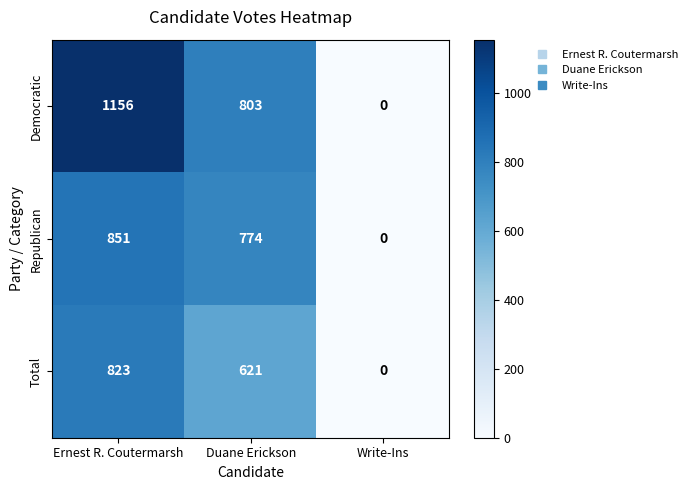

At Duane Erickson, list the series in order from largest to smallest.

Democratic, Republican, Total